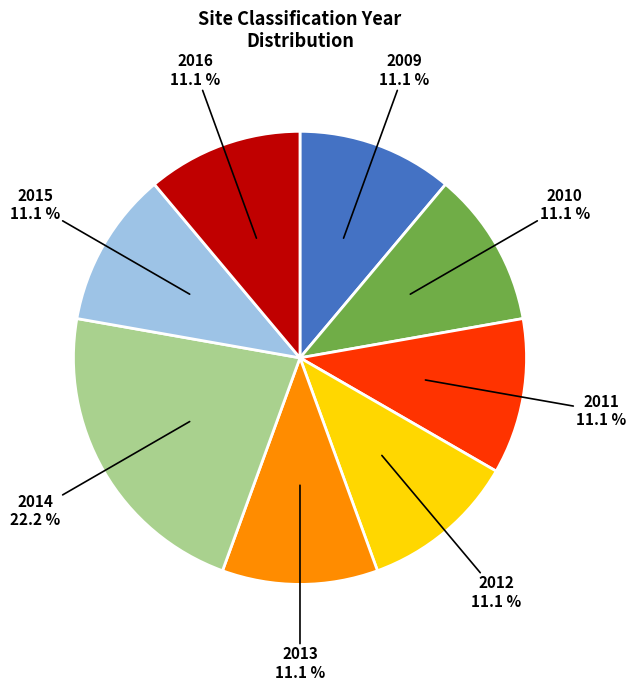

Approximately how many times larger is the value at 2016 compared to 2011?

1.0